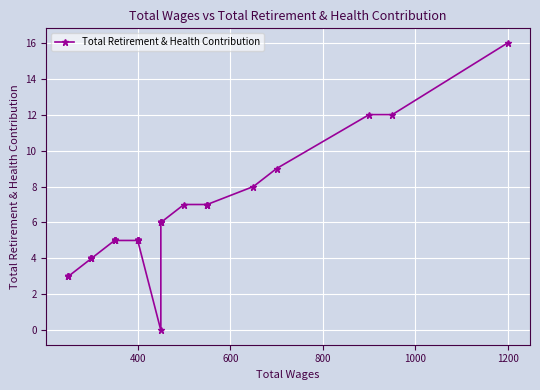

True or false: the data has more than 0 interior local peaks.

False